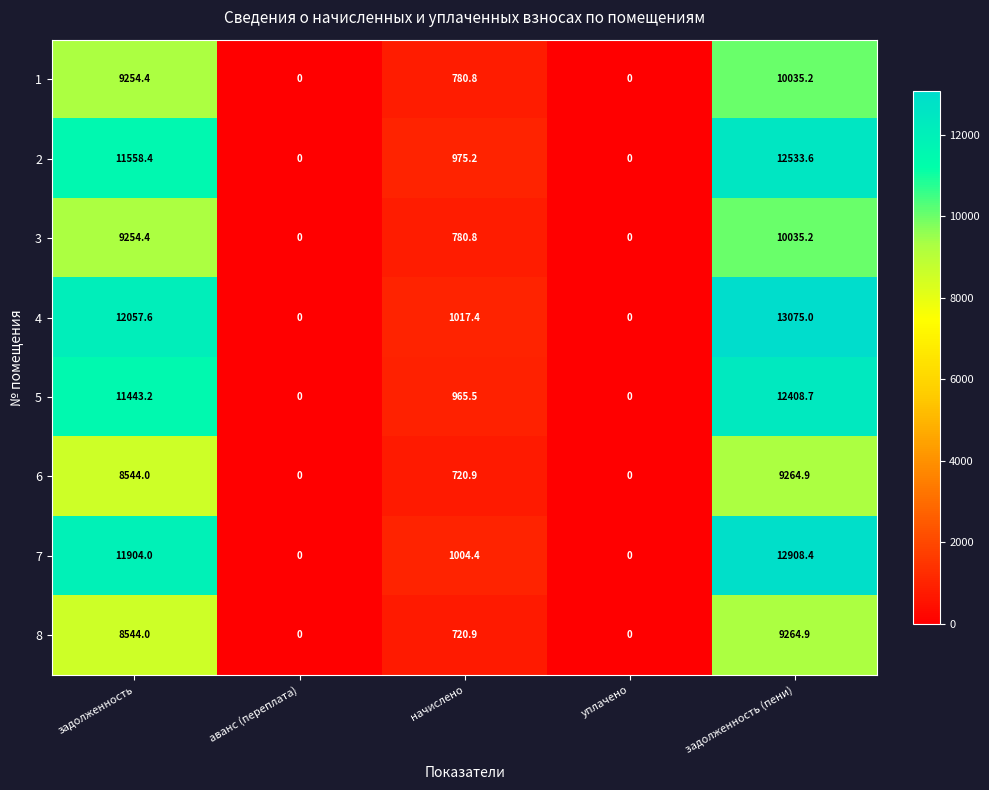

How many data points does each series have?

5